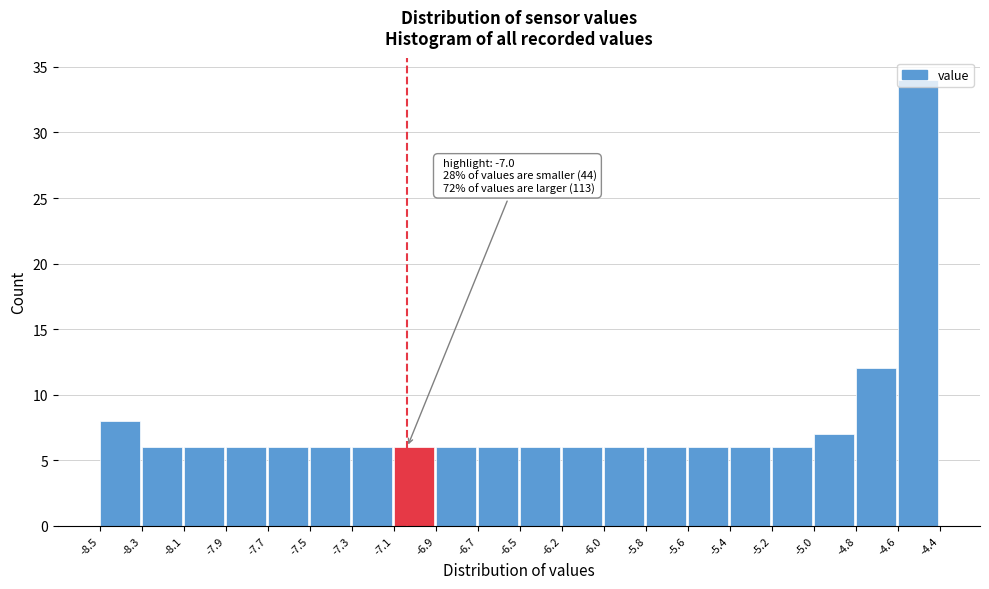

Approximately how many times larger is the value at -8.3 compared to -8.5?

0.8